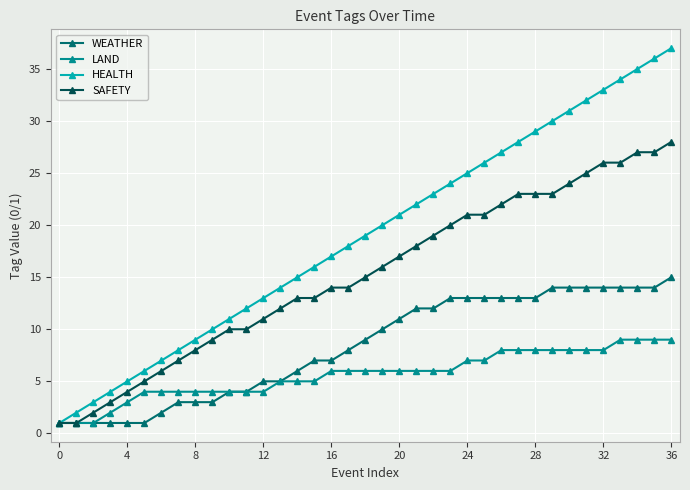

How many lines are shown in the chart?

4